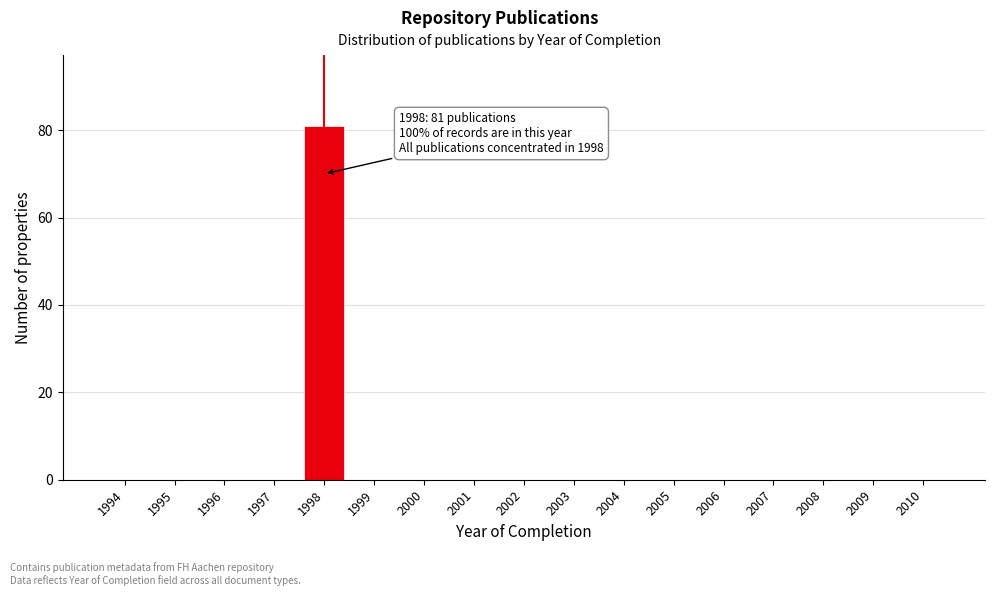

Reading left to right, extract all data points from this chart.

1994=0	1995=0	1996=0	1997=0	1998=81	1999=0	2000=0	2001=0	2002=0	2003=0	2004=0	2005=0	2006=0	2007=0	2008=0	2009=0	2010=0